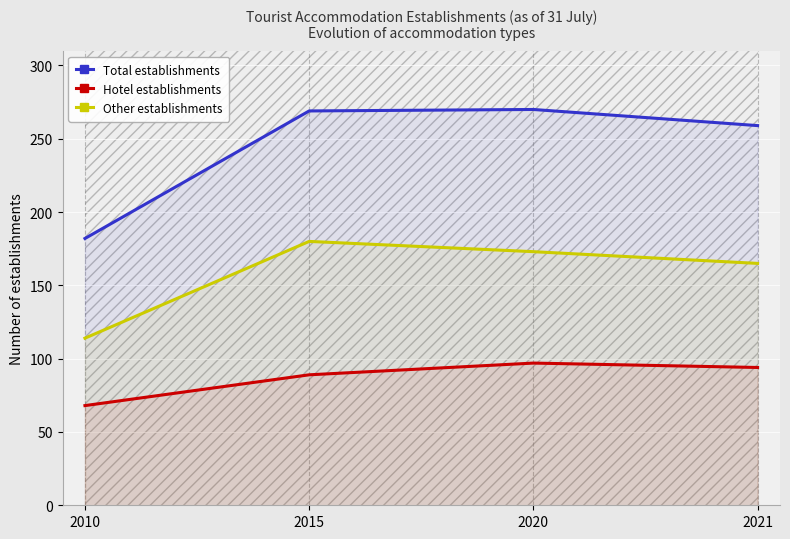

What are all the series names shown in the legend?

Total establishments, Hotel establishments, Other establishments